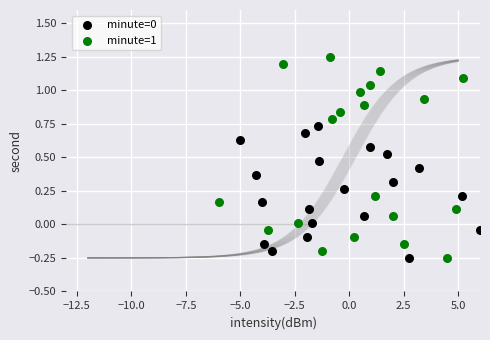

Which series reaches the maximum Y coordinate?

minute=1